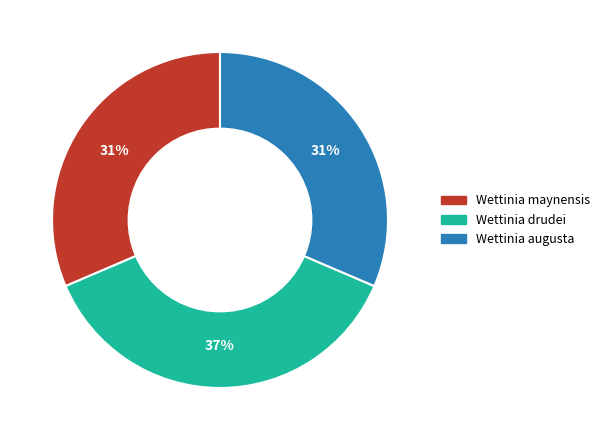

Is Wettinia drudei the majority of the pie?

No